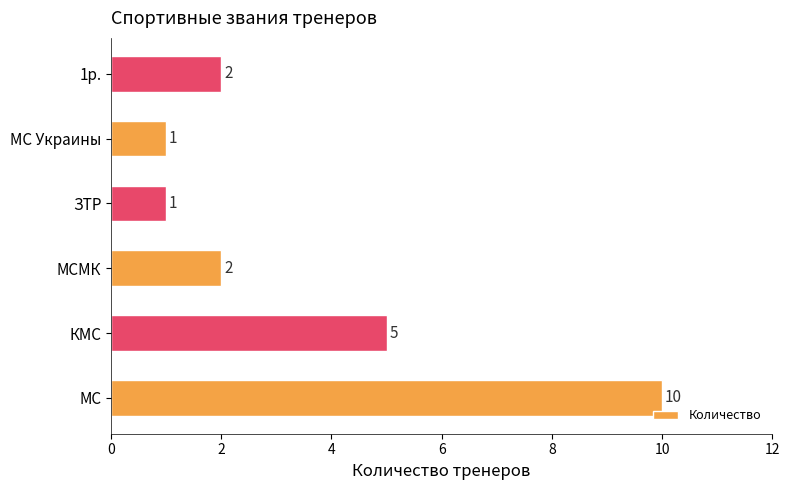

Which label corresponds to the largest value in the chart?

МС